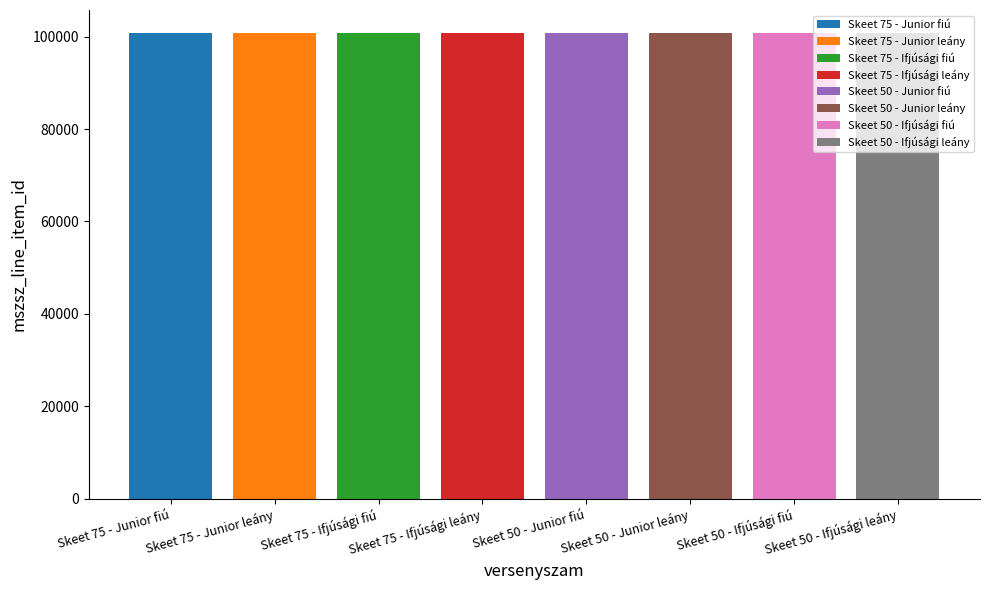

Which category has the lowest value across all series?

Skeet 75 - Junior fiú